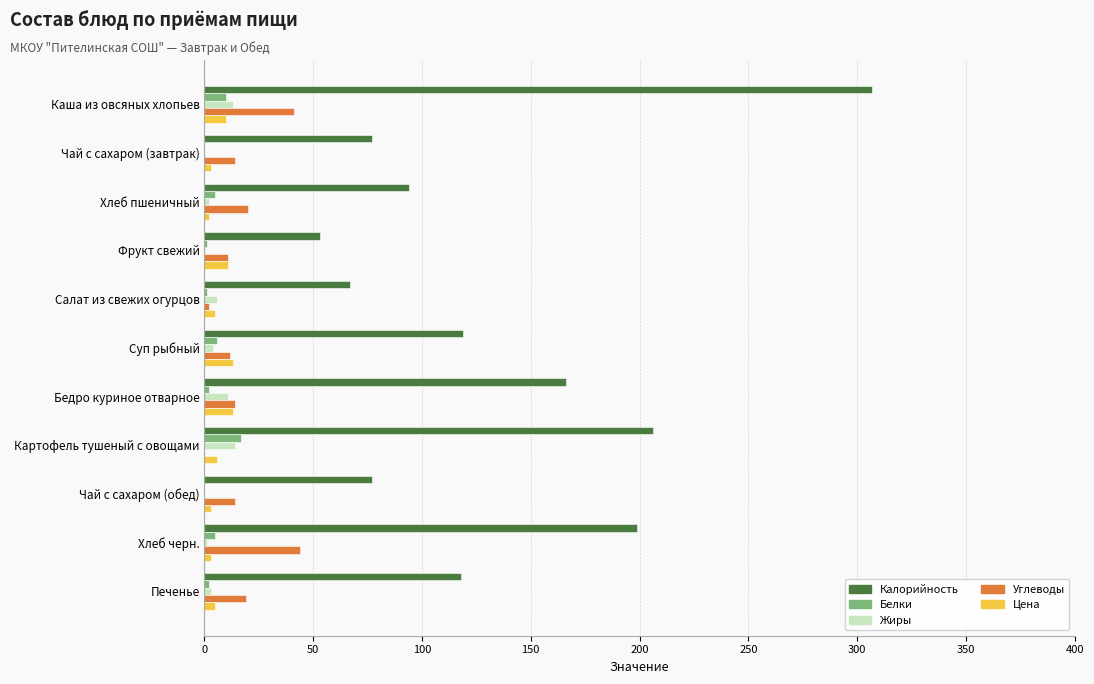

What is the maximum value for Цена?

13.2